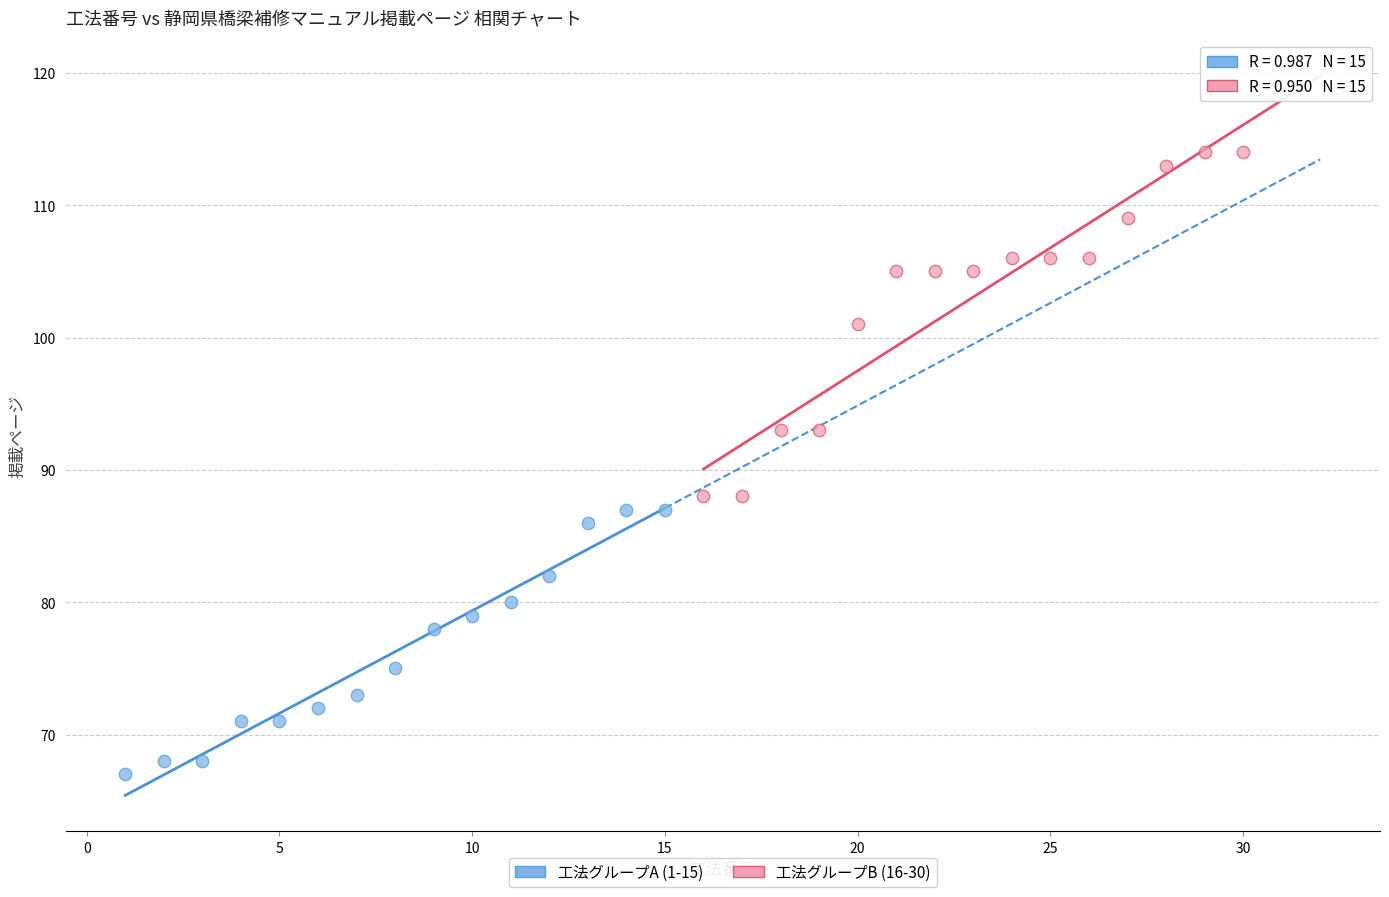

Which series contains the highest Y value?

工法グループB (16-30)